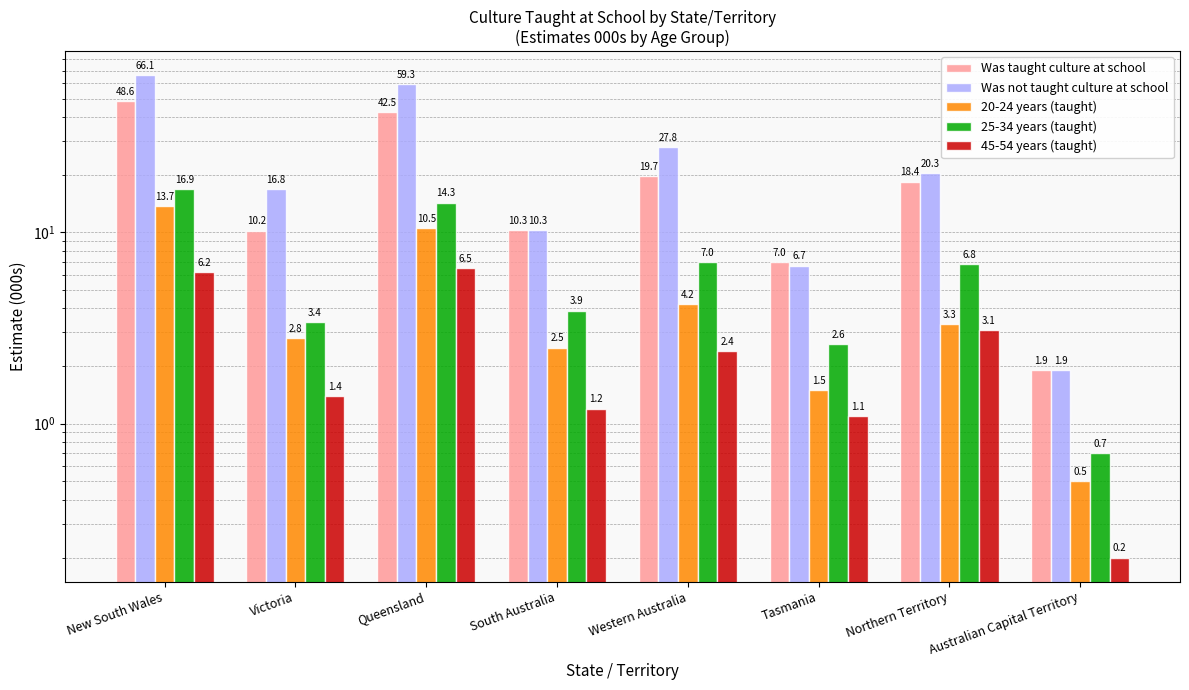

What is the sum of the 20-24 years (taught) values at South Australia and New South Wales?

16.2